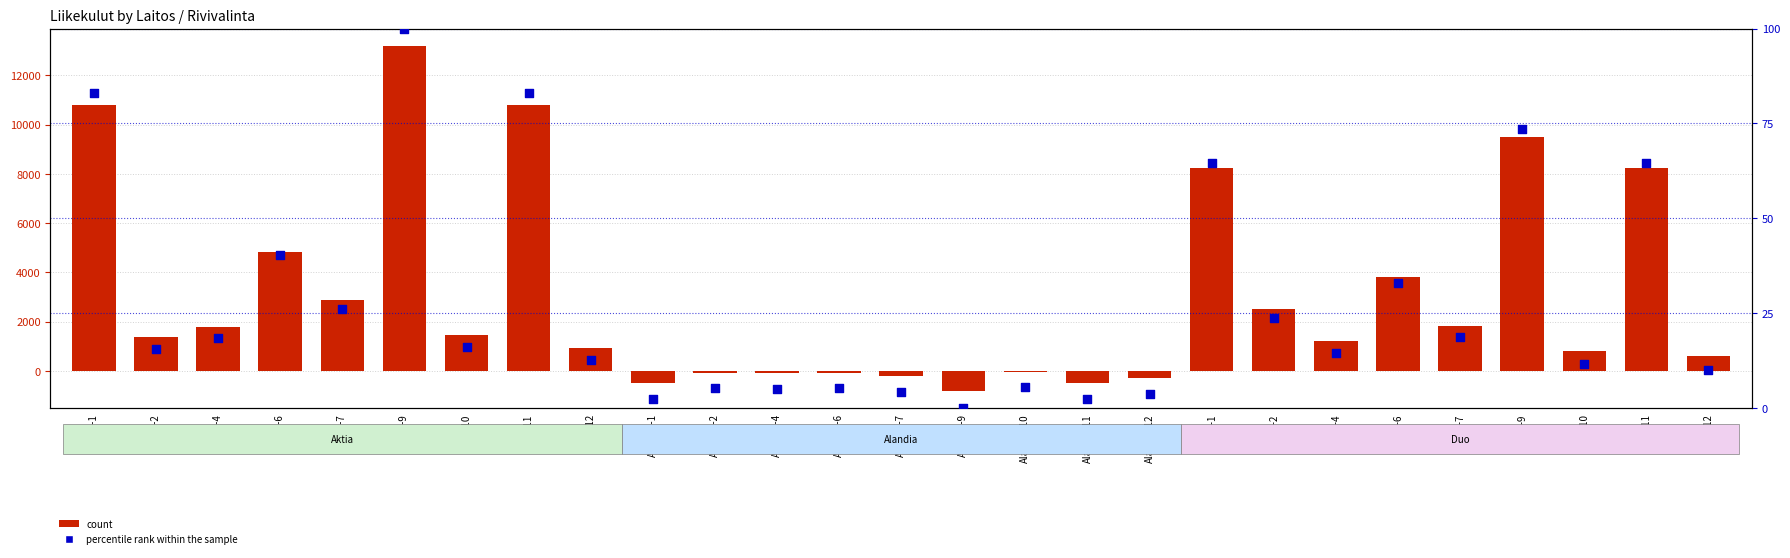

What is the total value across all series at Alandia-12?

-290.2